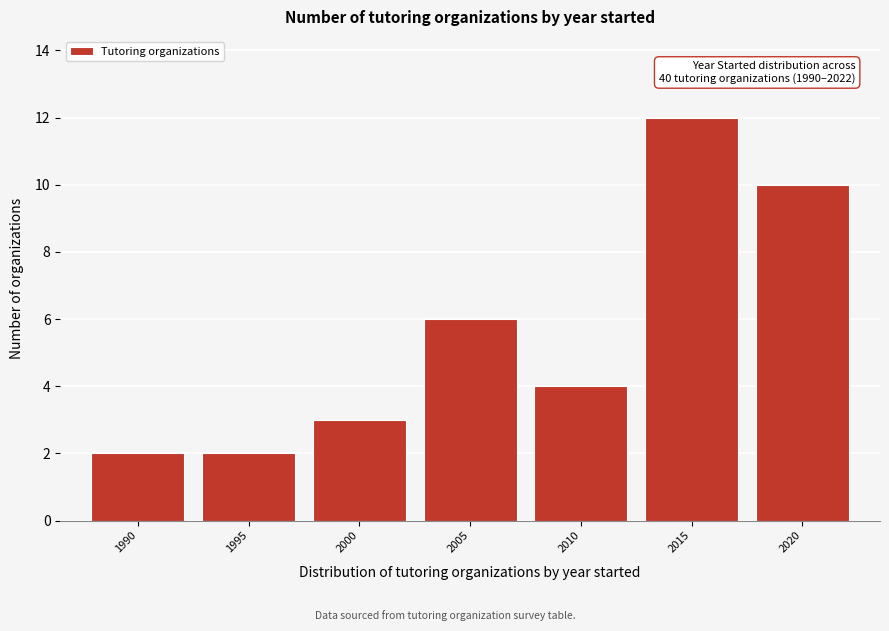

Reading left to right, what are all the values shown in this chart?

2	2	3	6	4	12	10